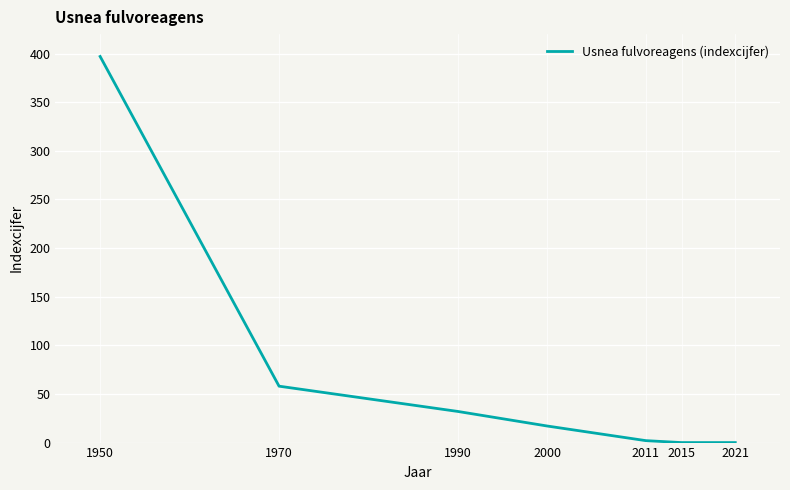

How many categories are shown in the chart?

7